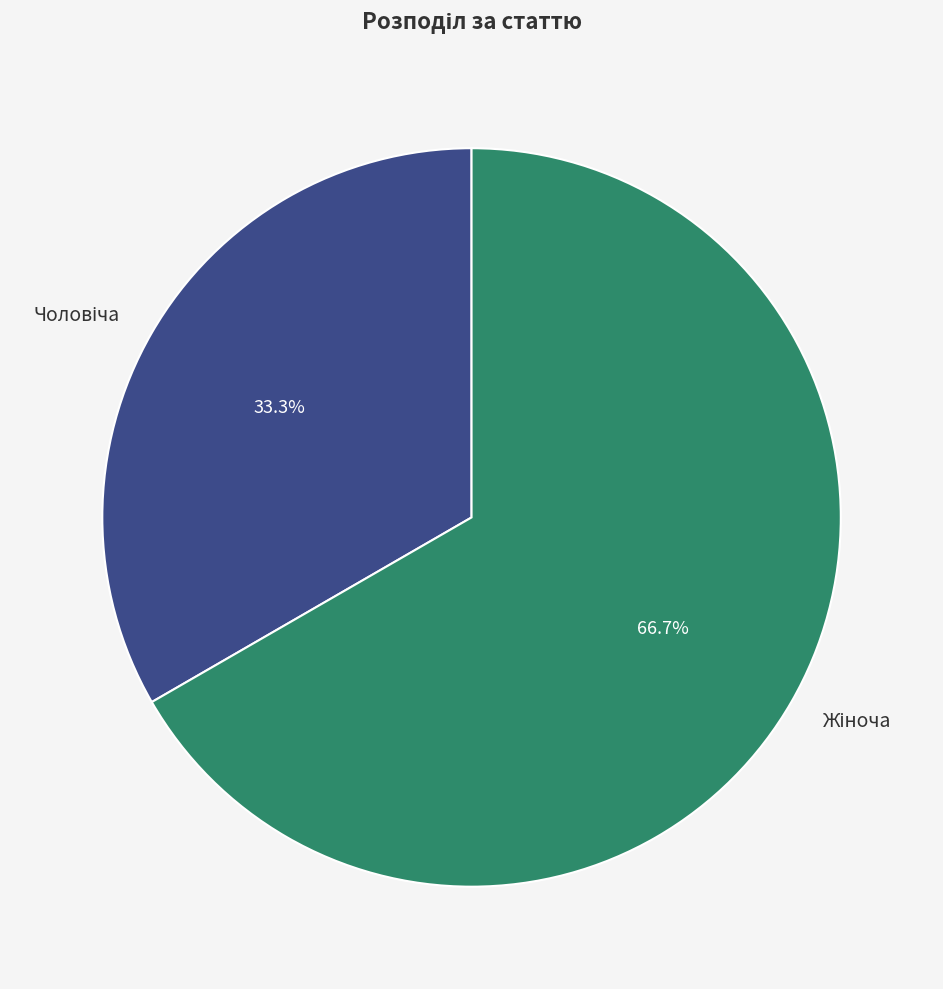

Is there any slice that represents more than half of the pie?

Yes